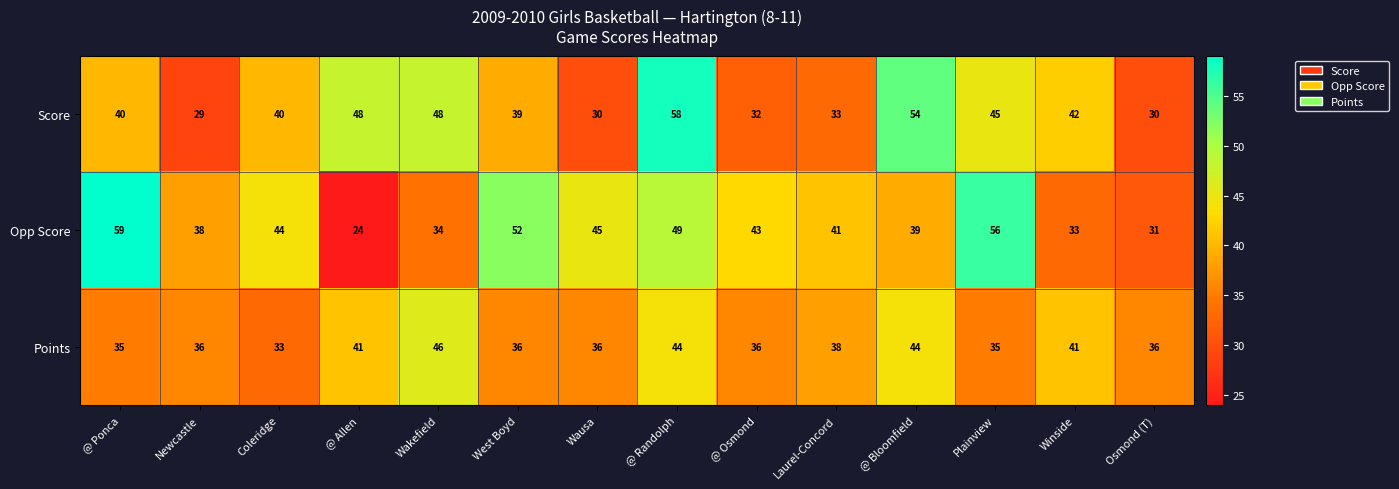

Rank the series by their maximum value, from highest to lowest.

Opp Score, Score, Points